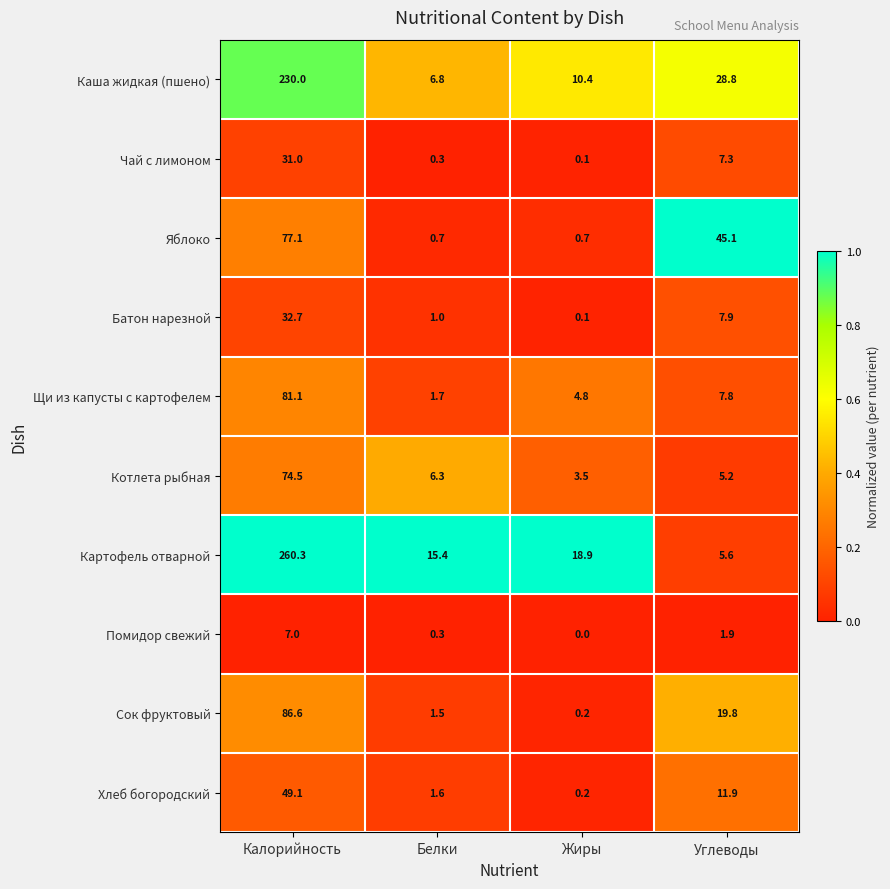

At how many categories does at least one series exceed 0?

4